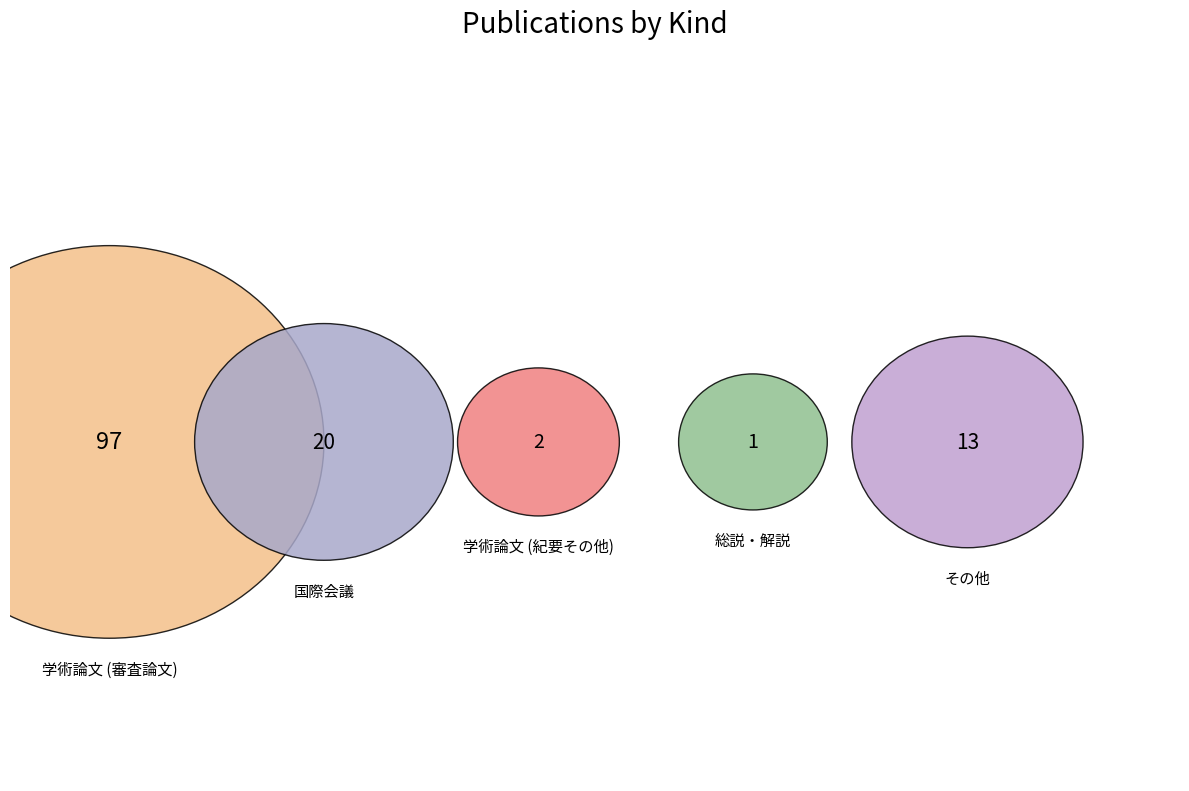

To the nearest percent, what is the average slice percentage?

20%